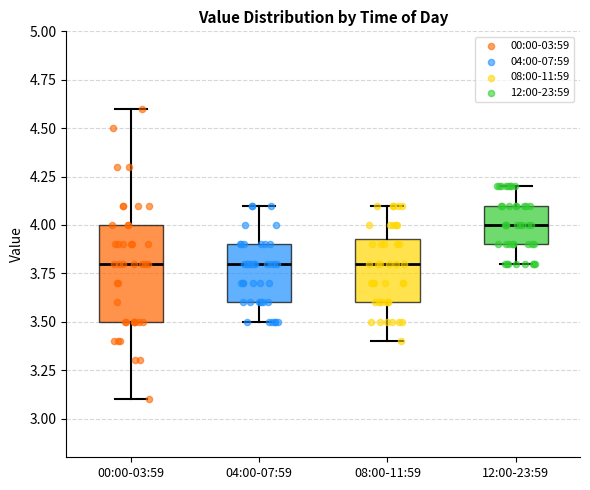

Which box's median line is the highest?

12:00-23:59